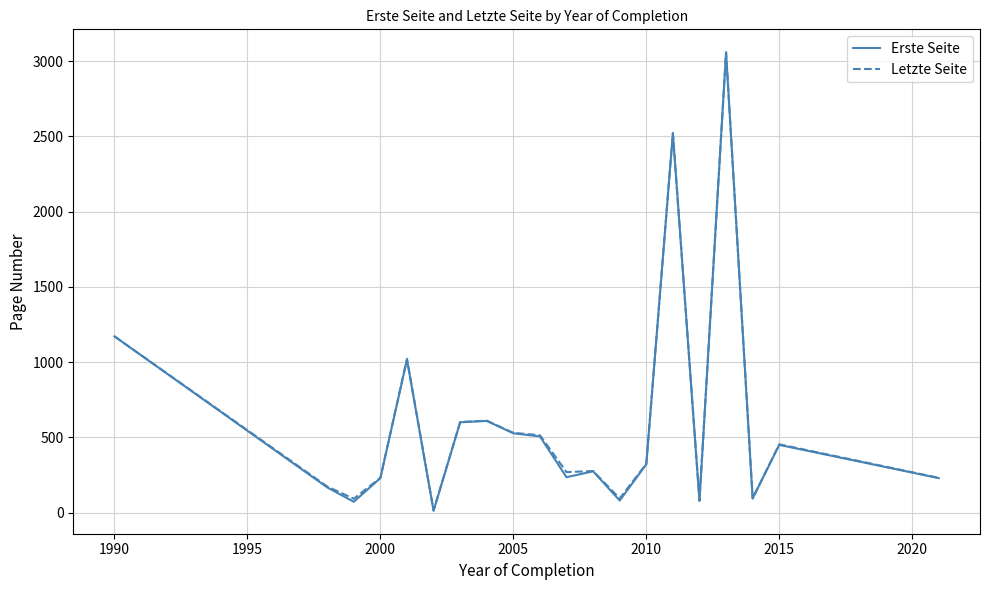

What is the greatest value displayed?

3059.0